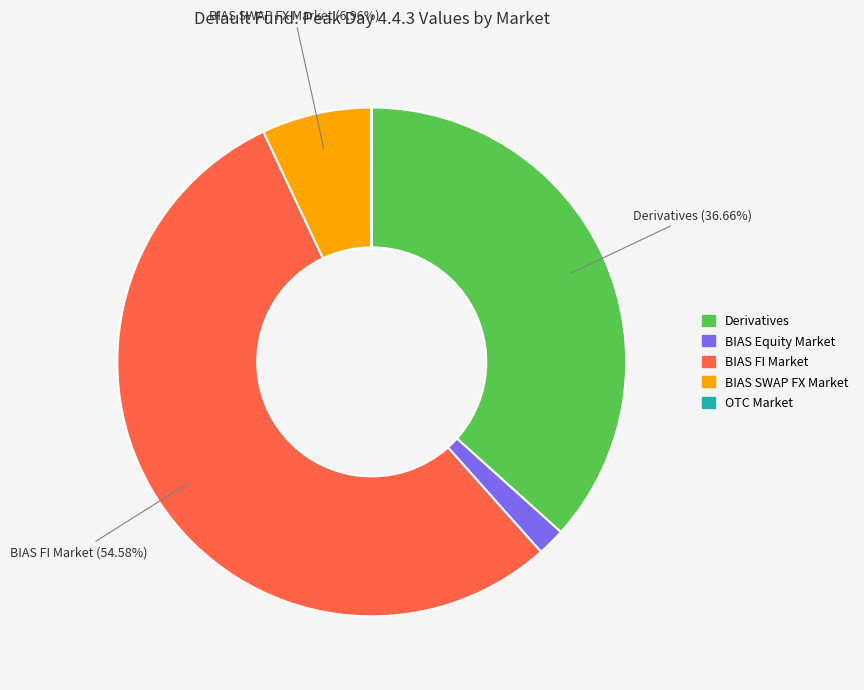

True or false: BIAS Equity Market accounts for 2% of the total.

True